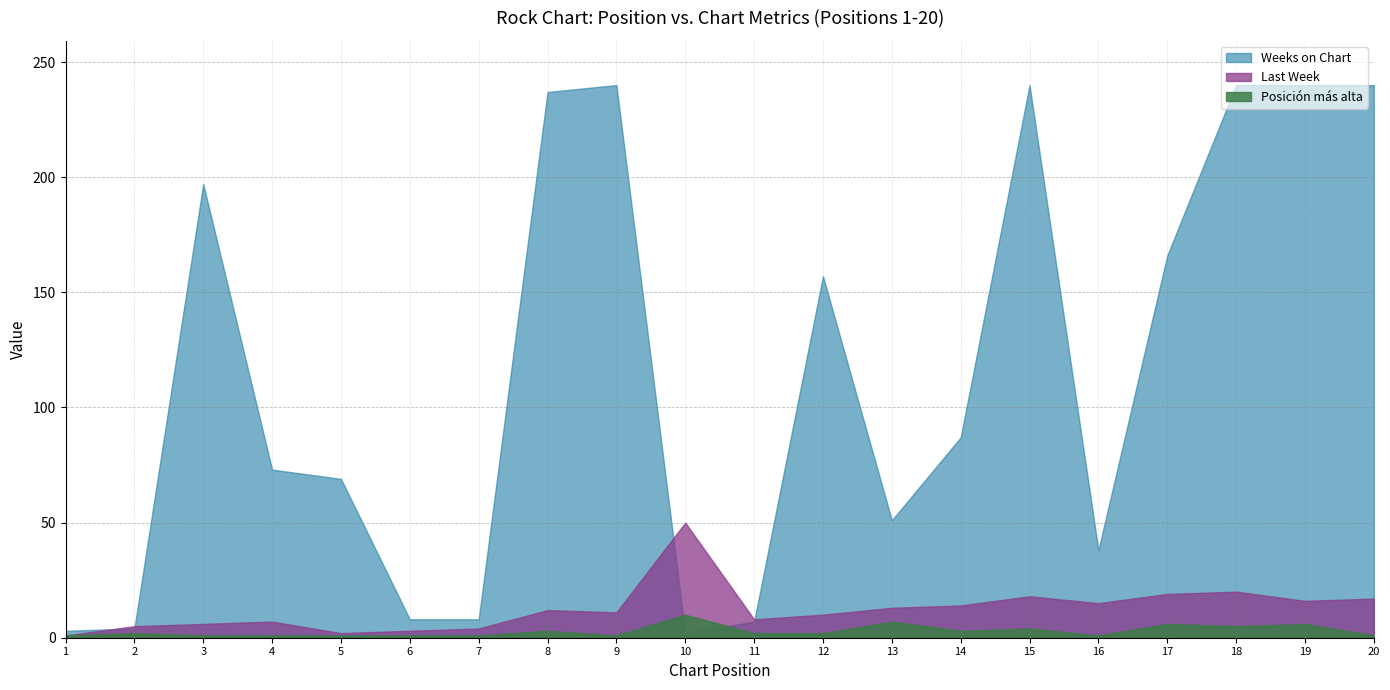

What is the value of the Last Week point at the 19th from the left?

16